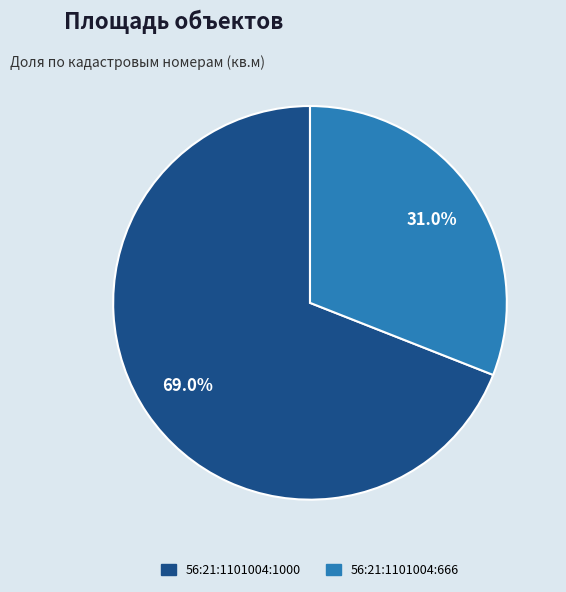

Rank the categories by value from lowest to highest.

56:21:1101004:666, 56:21:1101004:1000